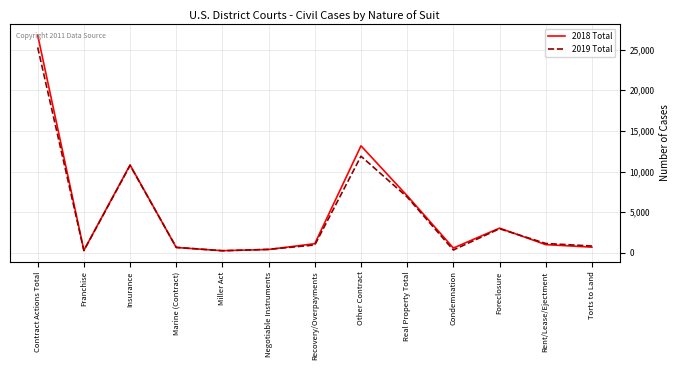

What is the difference between the 2018 Total values at Condemnation and Real Property Total?

6434